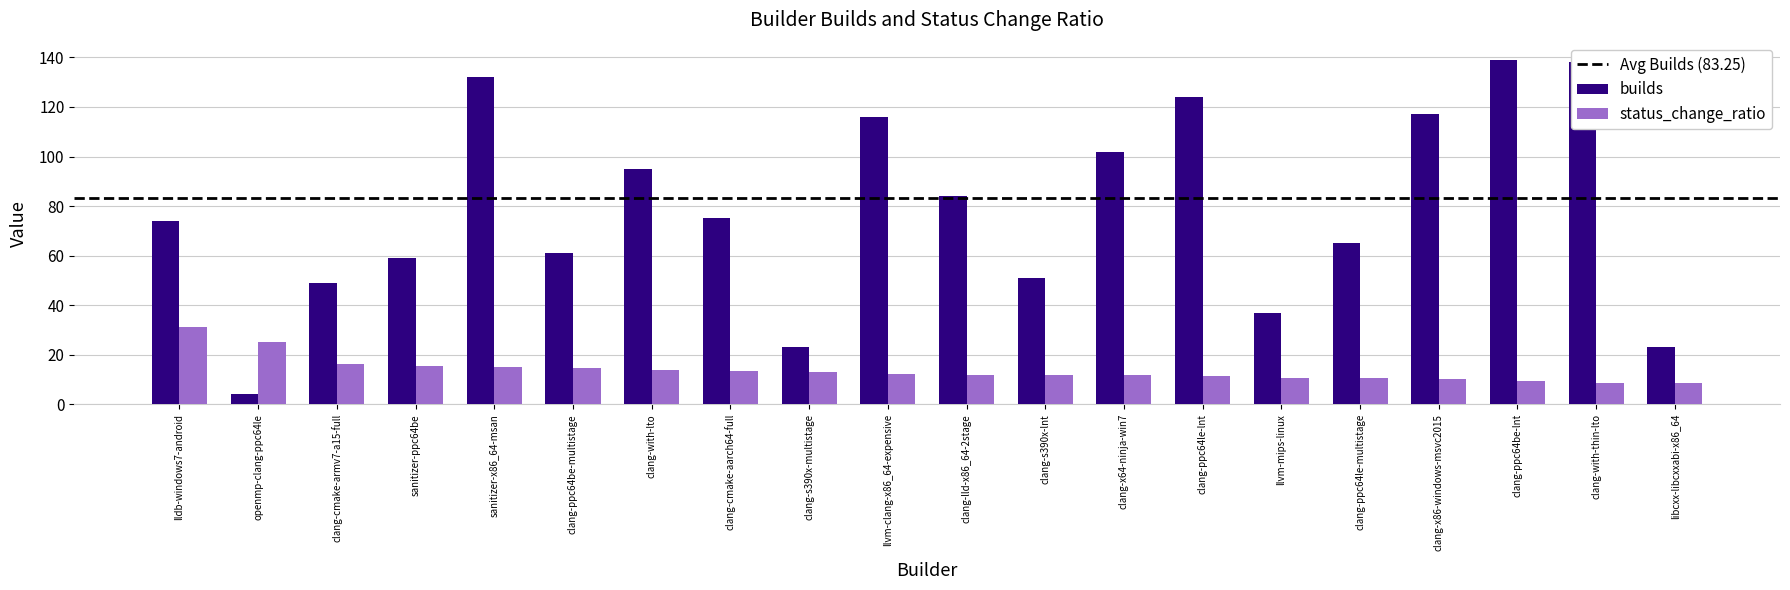

How many bars are there in total?

40